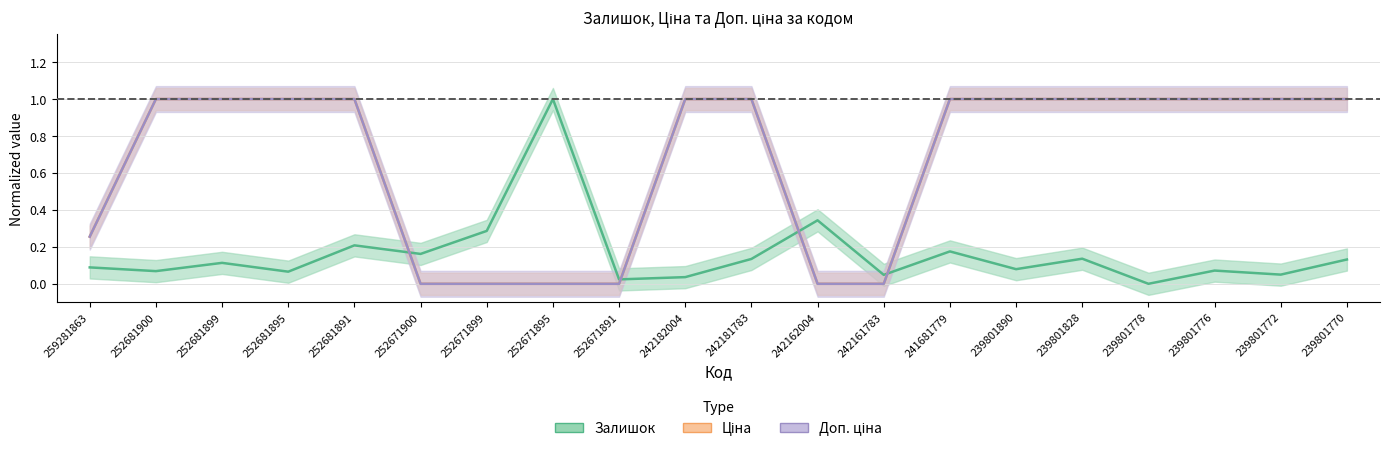

Which has a higher value, 239801890 or 252671891?

239801890